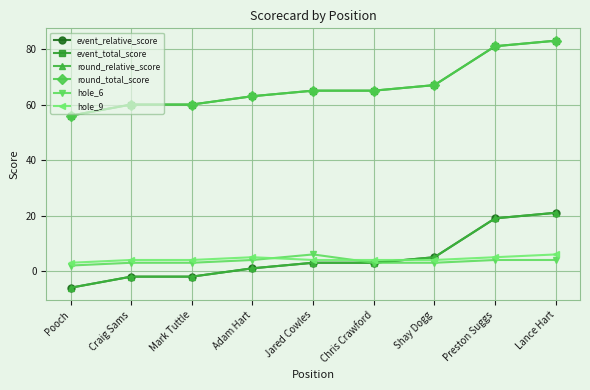

The value of hole_9 at Adam Hart is 5. True or false?

True